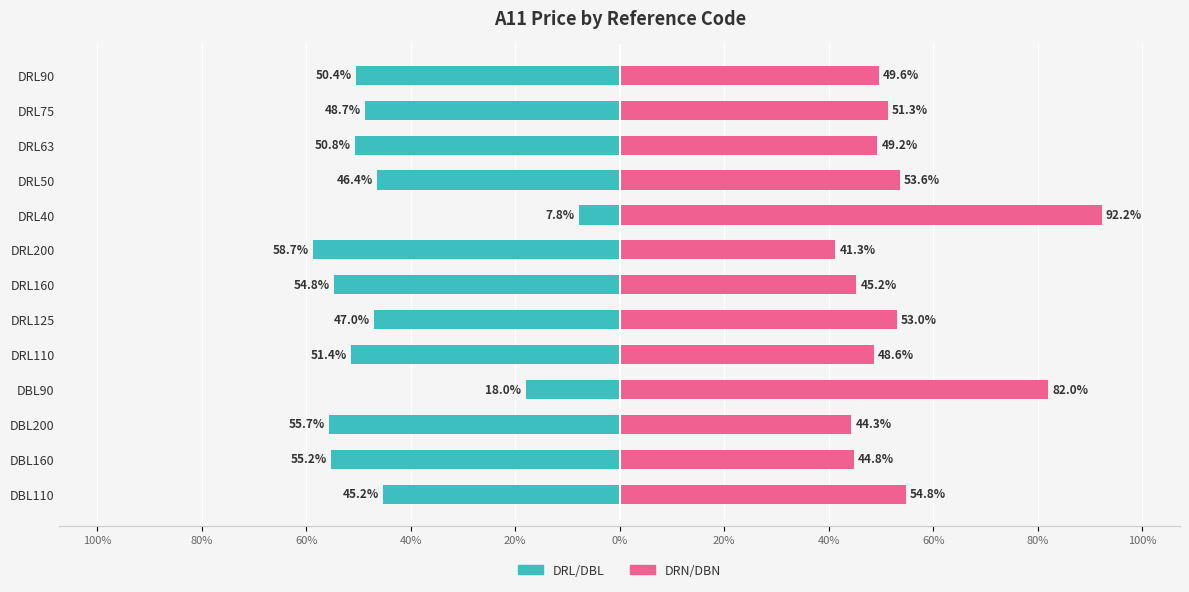

Rank the series by their maximum value, from highest to lowest.

DRN/DBN, DRL/DBL